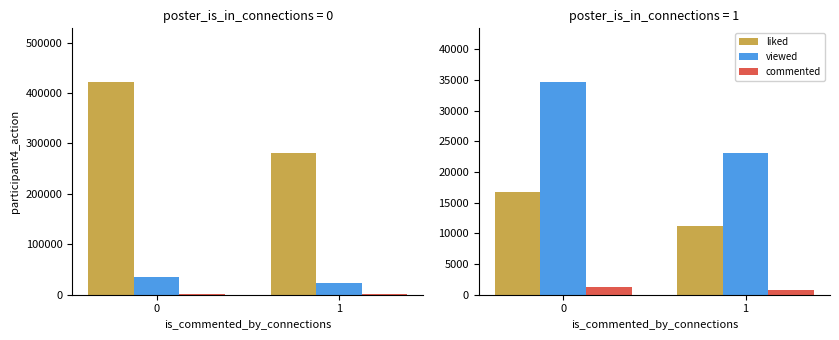

Are the bars grouped side by side (vs. stacked)?

Yes